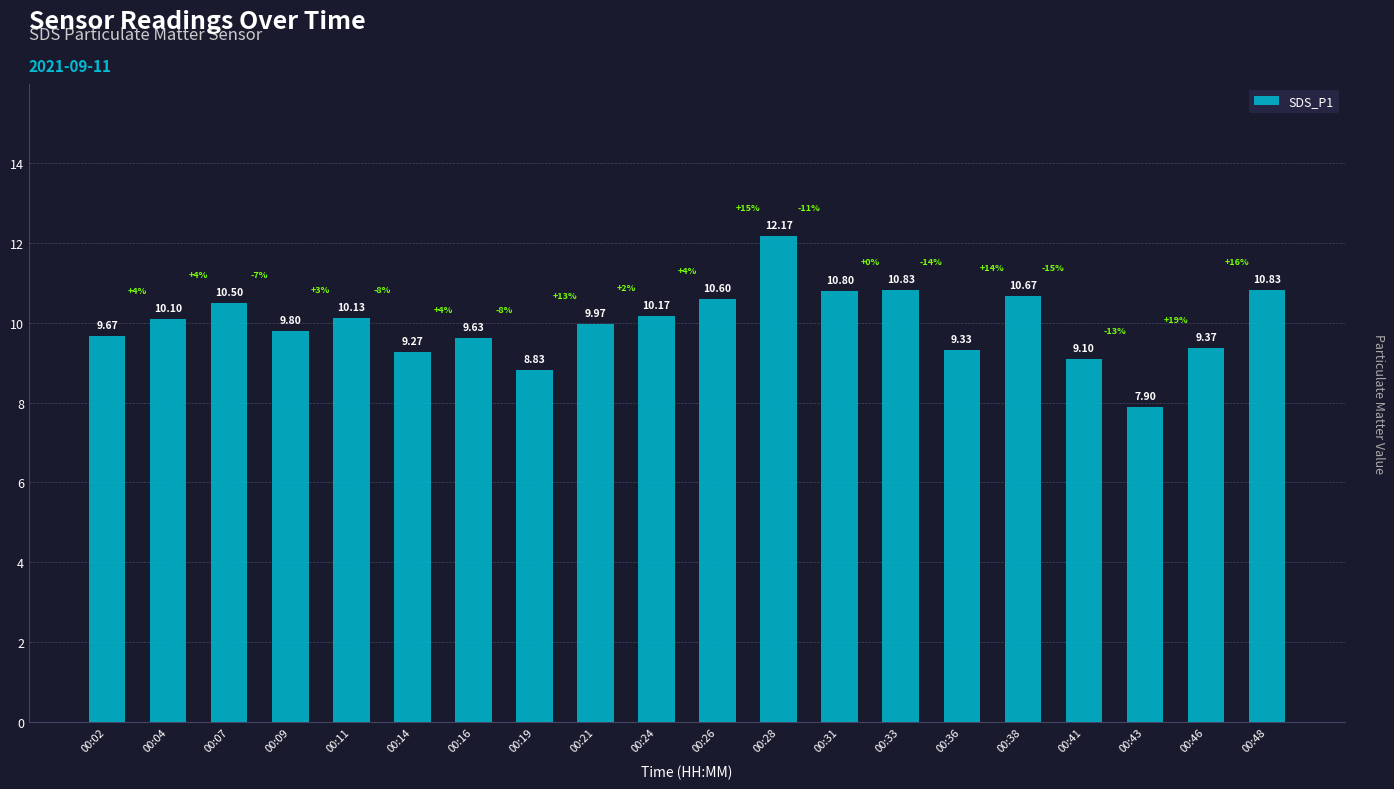

What is the difference between the maximum and minimum values?

4.3